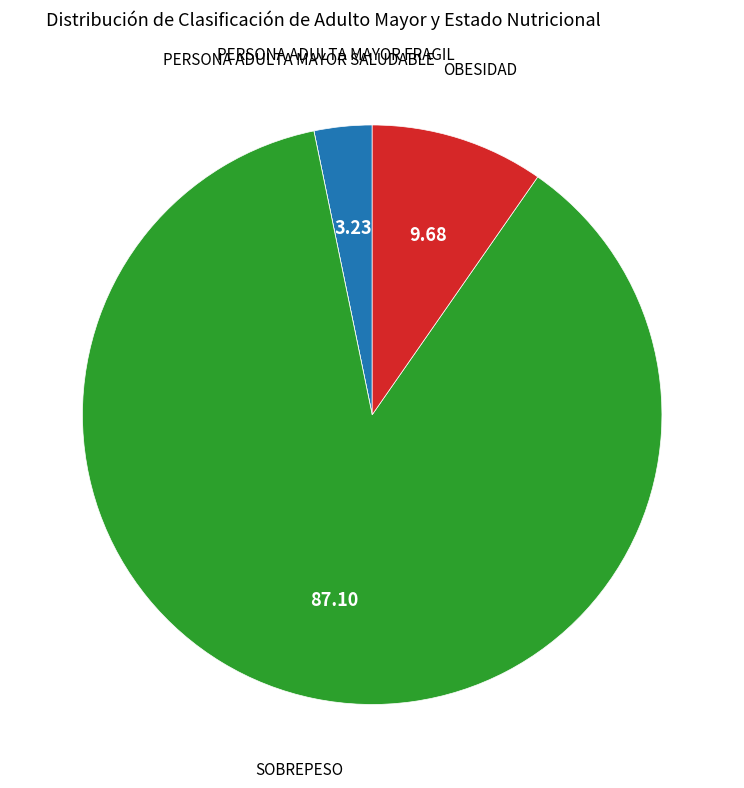

Which category accounts for the majority?

SOBREPESO